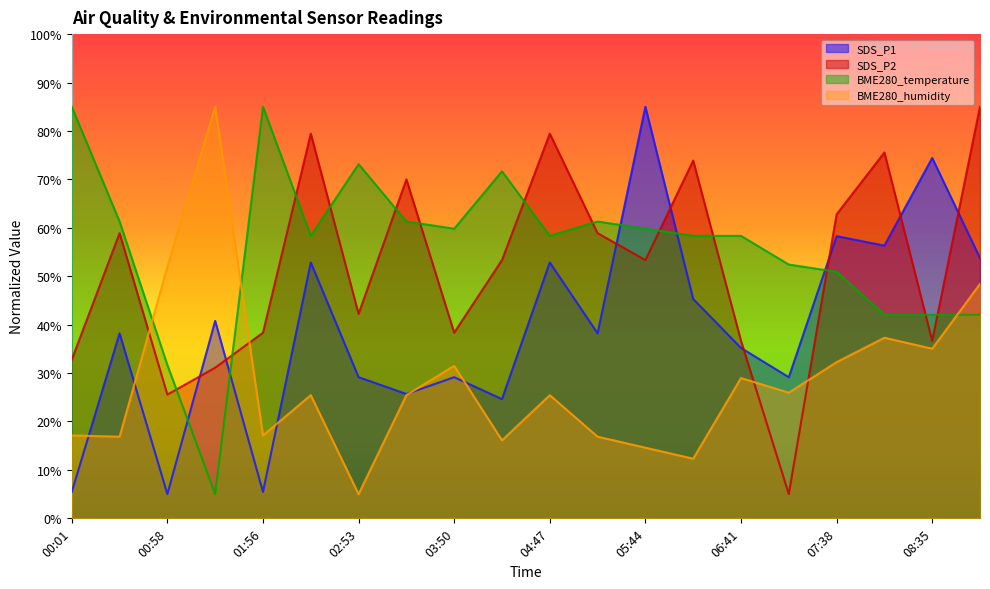

Which series ends up on top after the final intersection of SDS_P1 and BME280_humidity?

SDS_P1